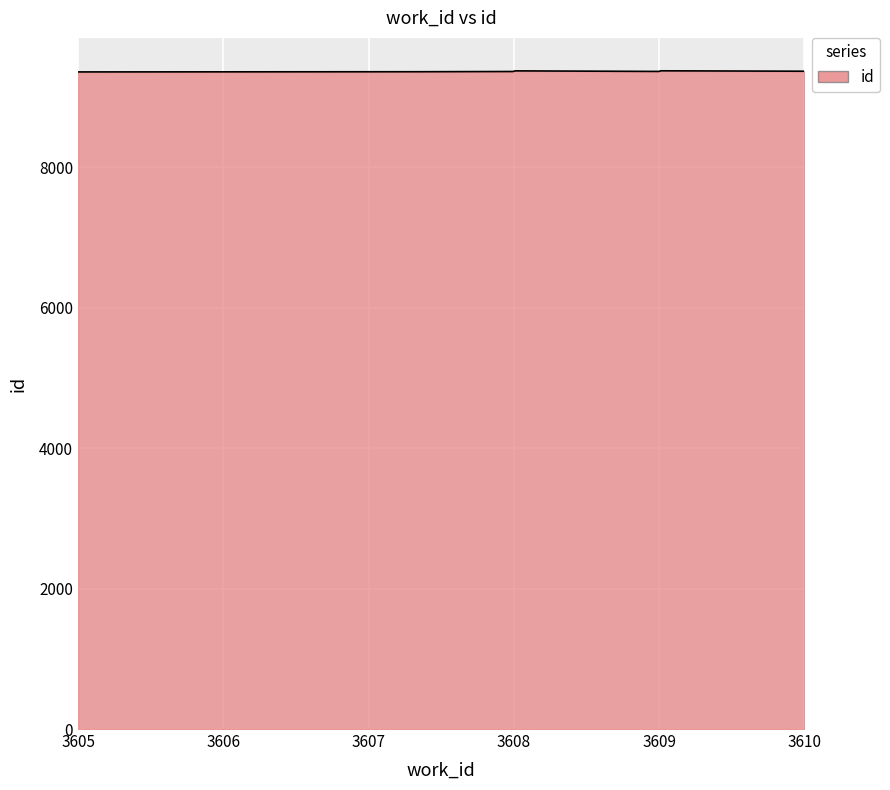

What is the smallest value displayed?

9355.0